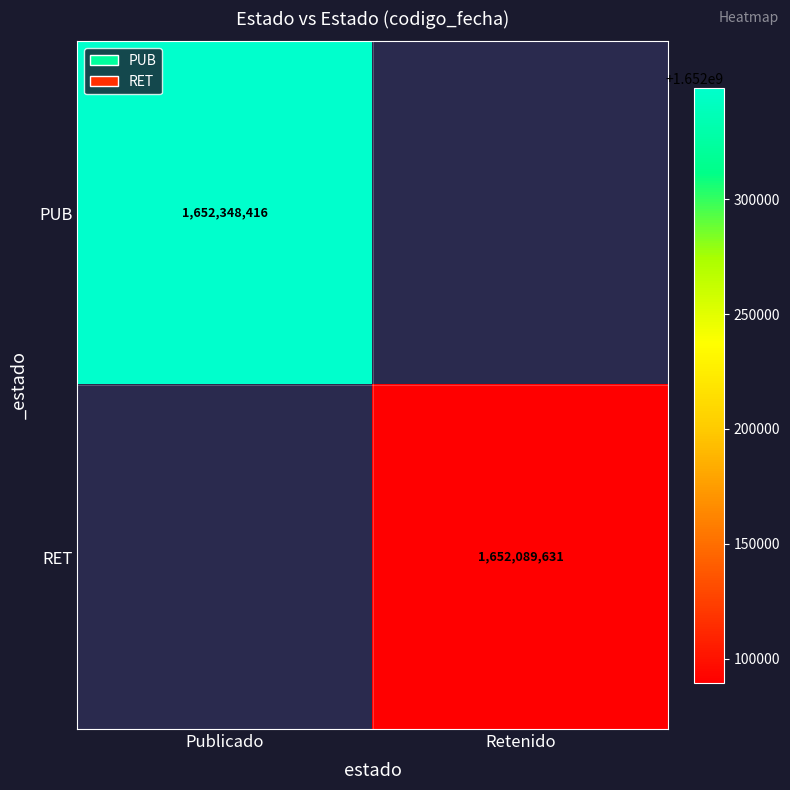

What is the smallest value displayed?

1652089631.0